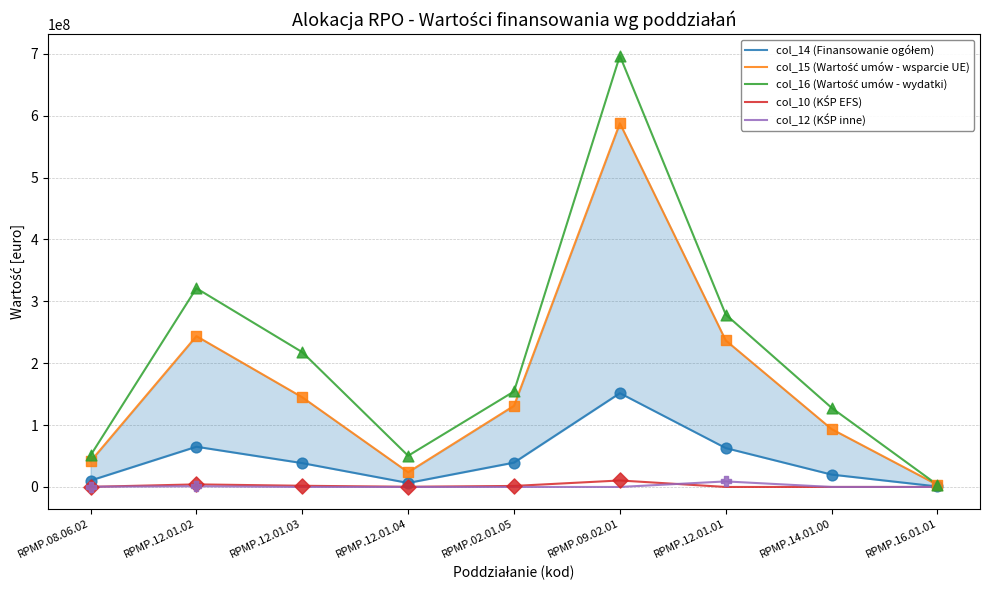

What are all the series names shown in the legend?

col_14 (Finansowanie ogółem), col_15 (Wartość umów - wsparcie UE), col_16 (Wartość umów - wydatki), col_10 (KŚP EFS), col_12 (KŚP inne)